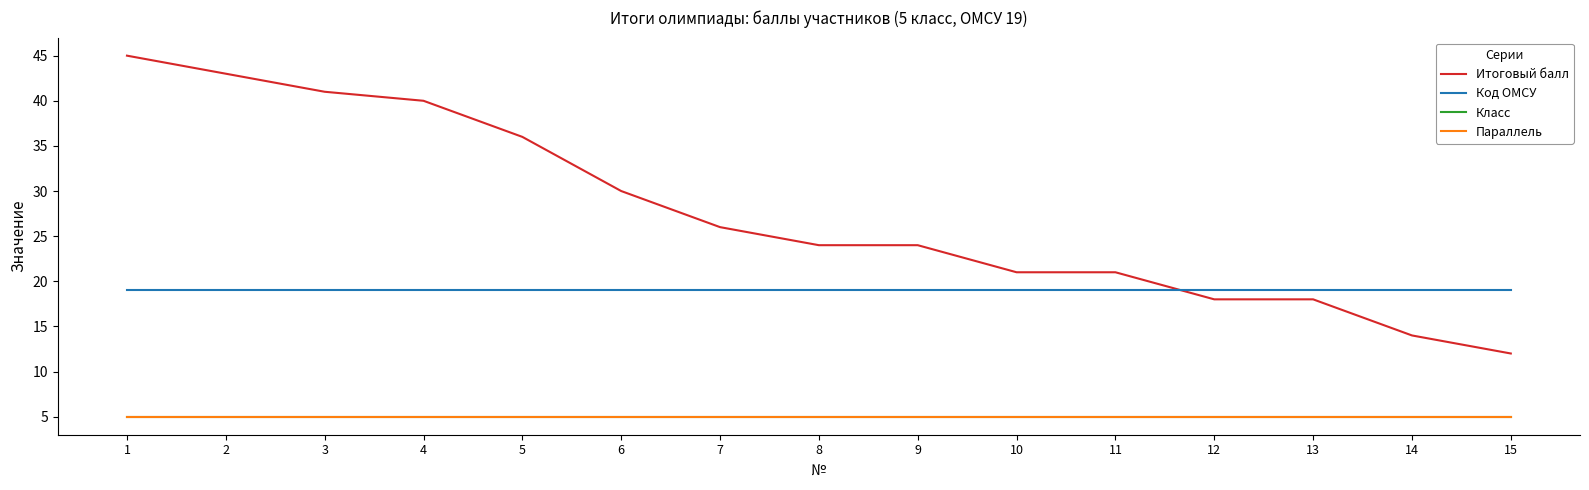

What is the sum of all Класс values?

75